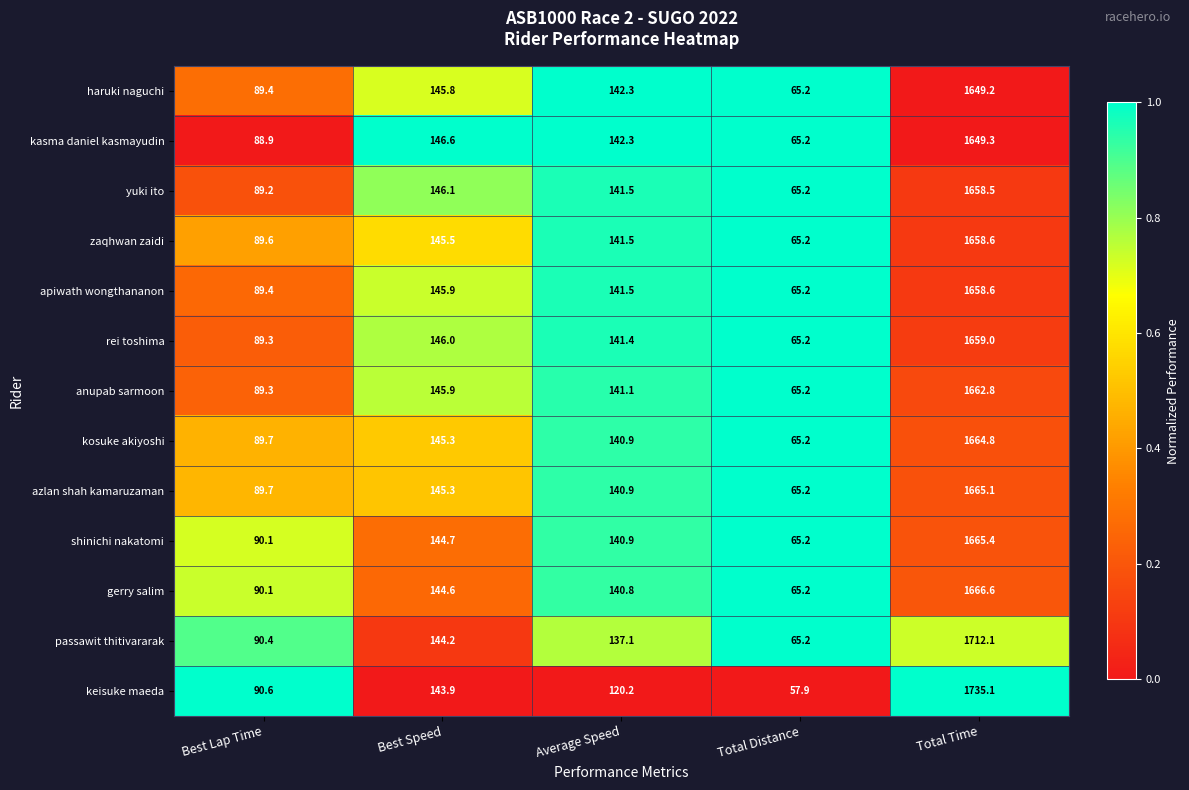

Which series changed the most between Best Lap Time and Average Speed?

kasma daniel kasmayudin